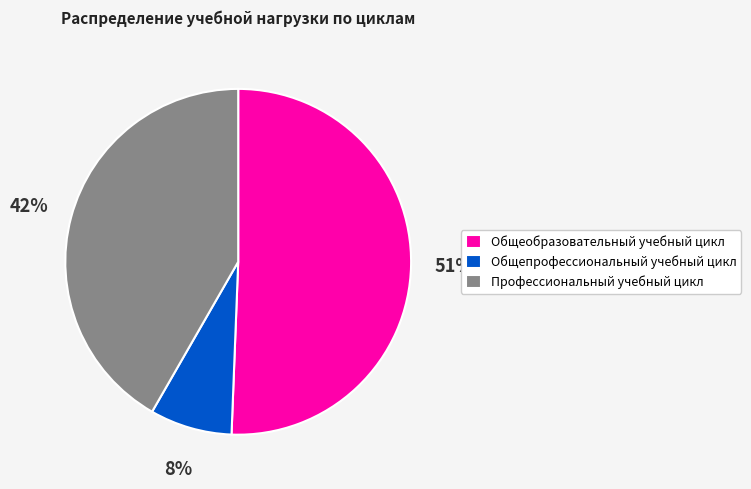

Which category has the biggest portion of the pie?

Общеобразовательный учебный цикл